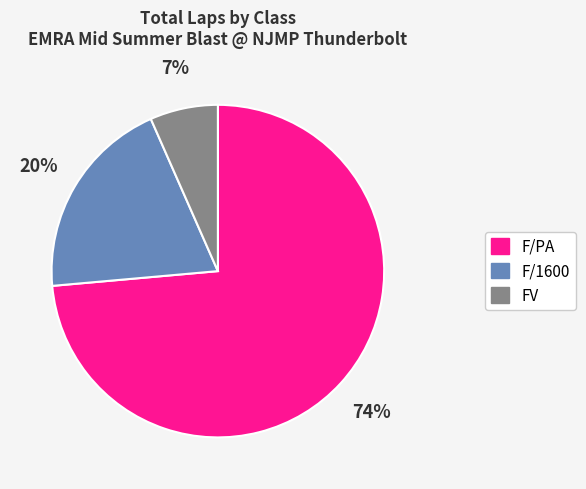

To the nearest percent, what is the average slice percentage?

33%